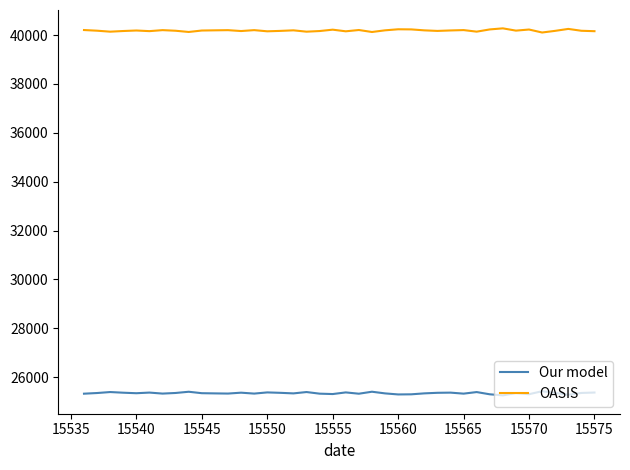

True or false: Our model has more than 1 interior local peaks.

True